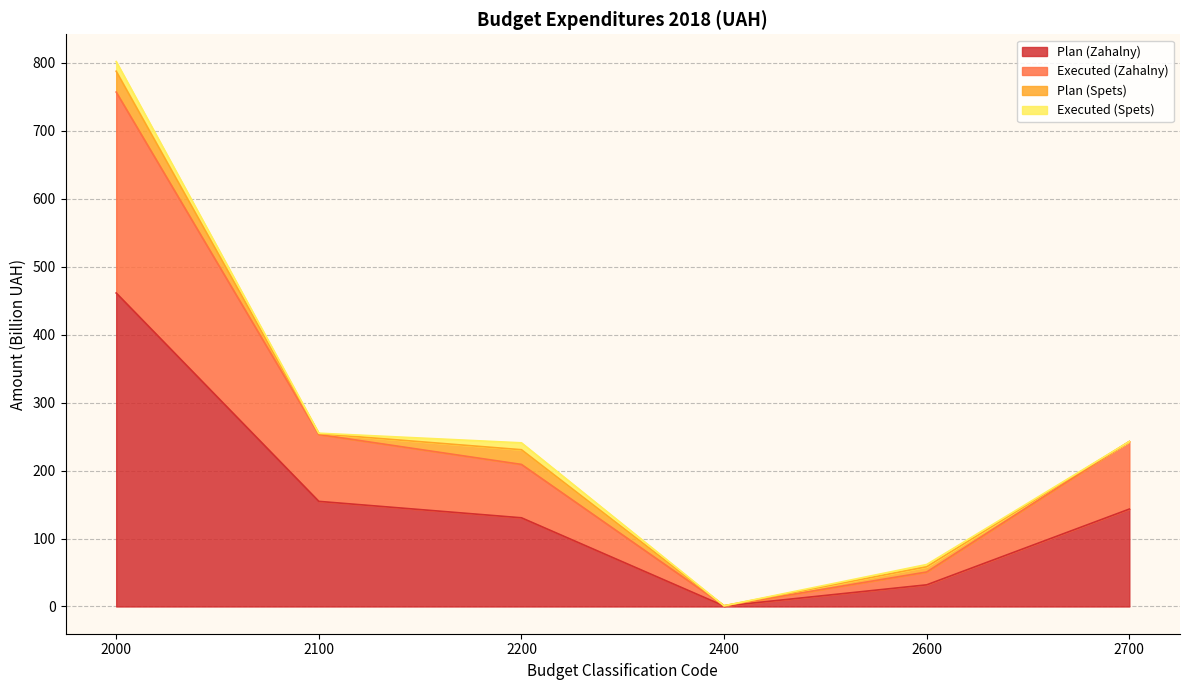

Does the chart have visible grid lines?

Yes